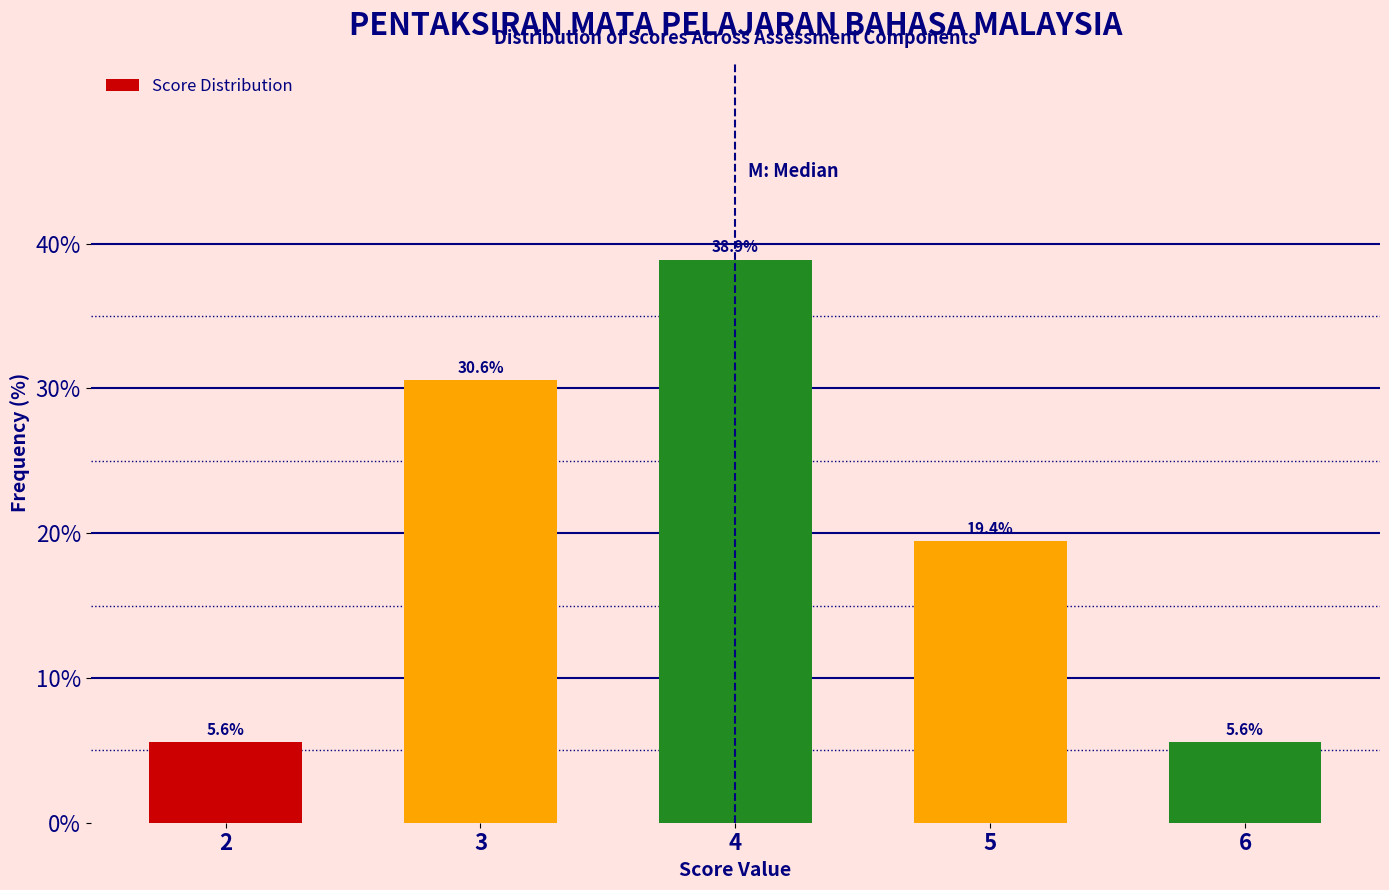

Reading left to right, extract all data points from this chart.

2=5.6	3=30.6	4=38.9	5=19.4	6=5.6